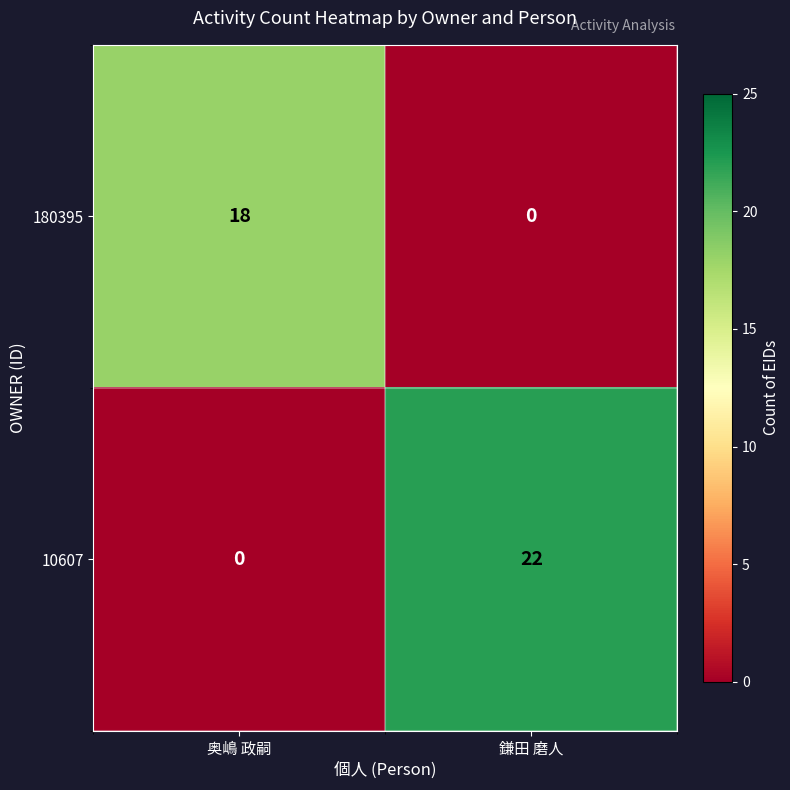

At which label does 10607 reach its peak?

鎌田 磨人